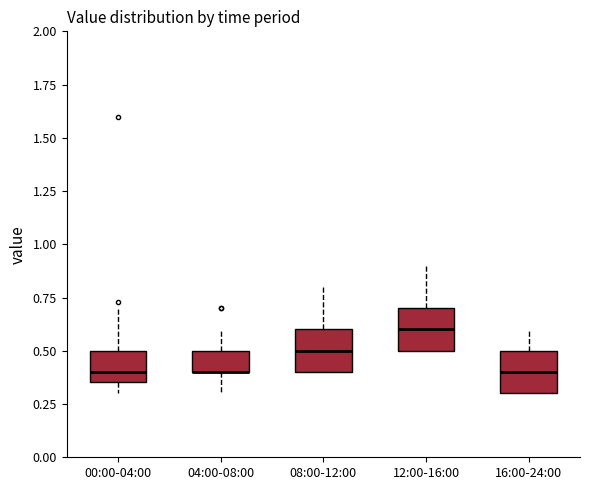

Where does the lower whisker of the box for 00:00-04:00 end on the y-axis? The values are not printed on the chart, so give them approximately, as read against the axis.

0.30